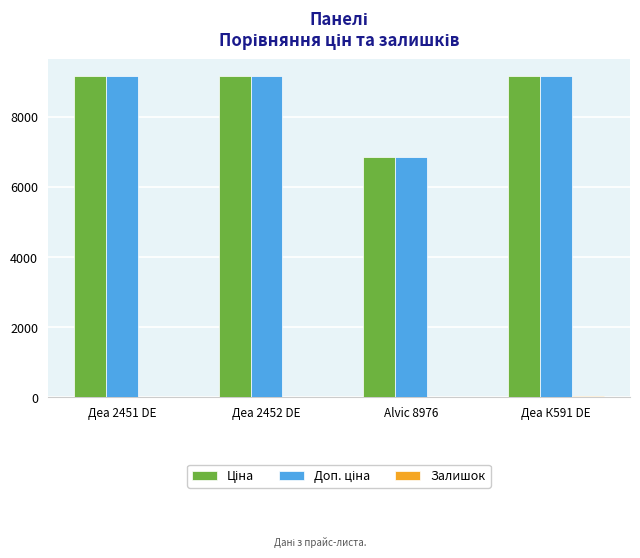

What is the maximum value shown in the chart?

9185.9